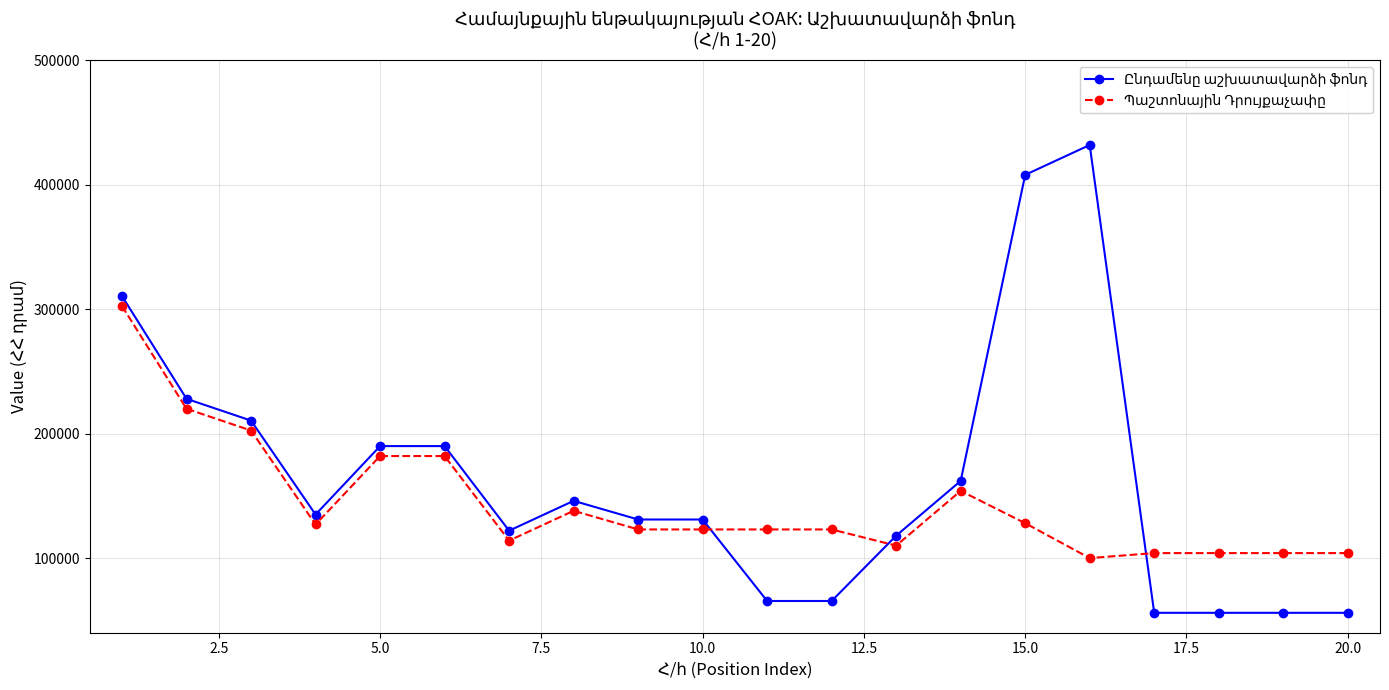

What is the smallest value displayed?

56000